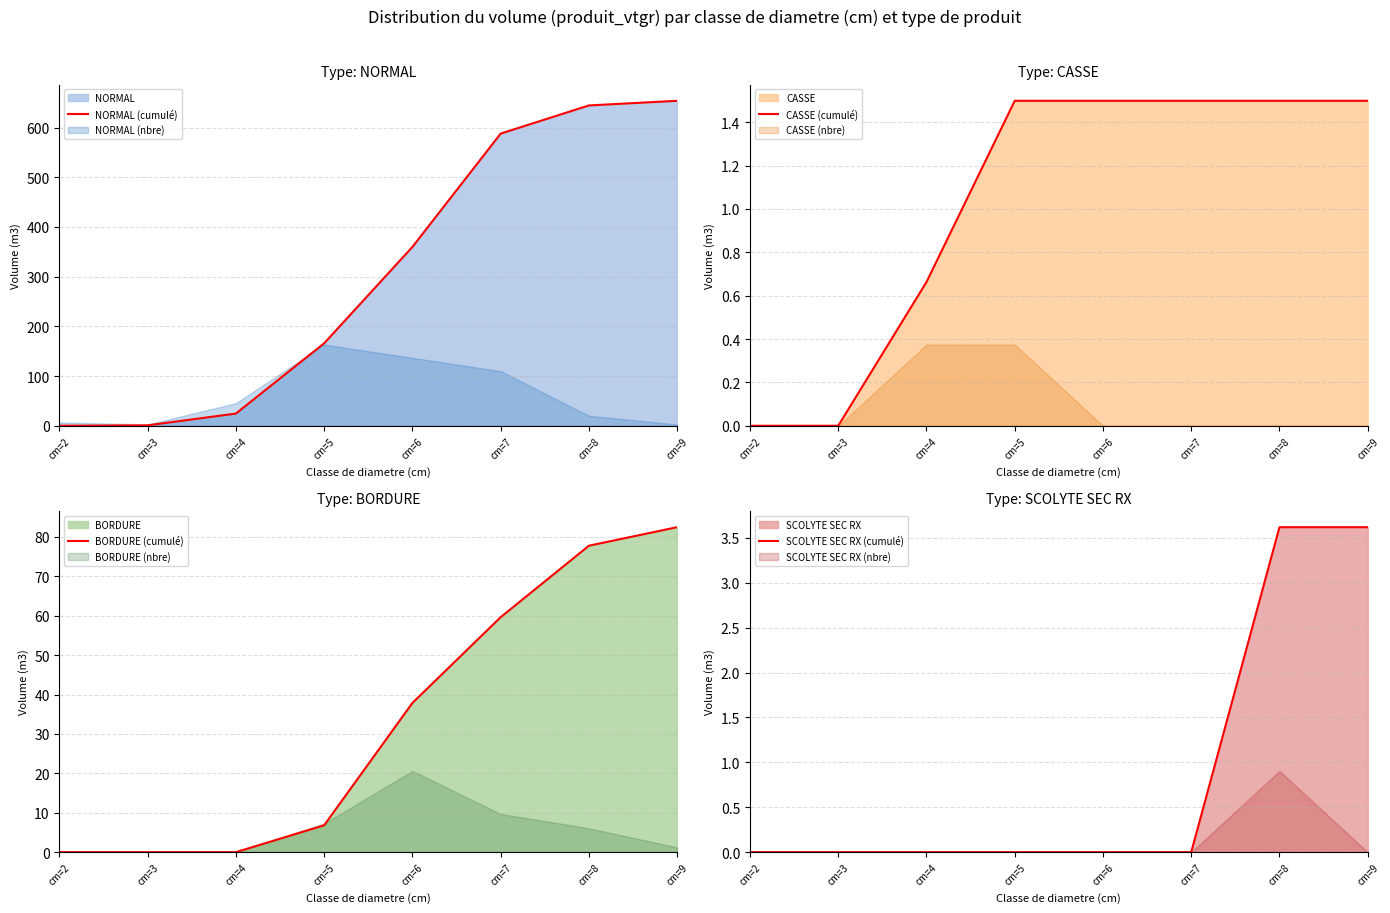

List the series in order of their peak value, lowest first.

CASSE (cumulé), SCOLYTE SEC RX (cumulé), BORDURE (cumulé), NORMAL (cumulé)